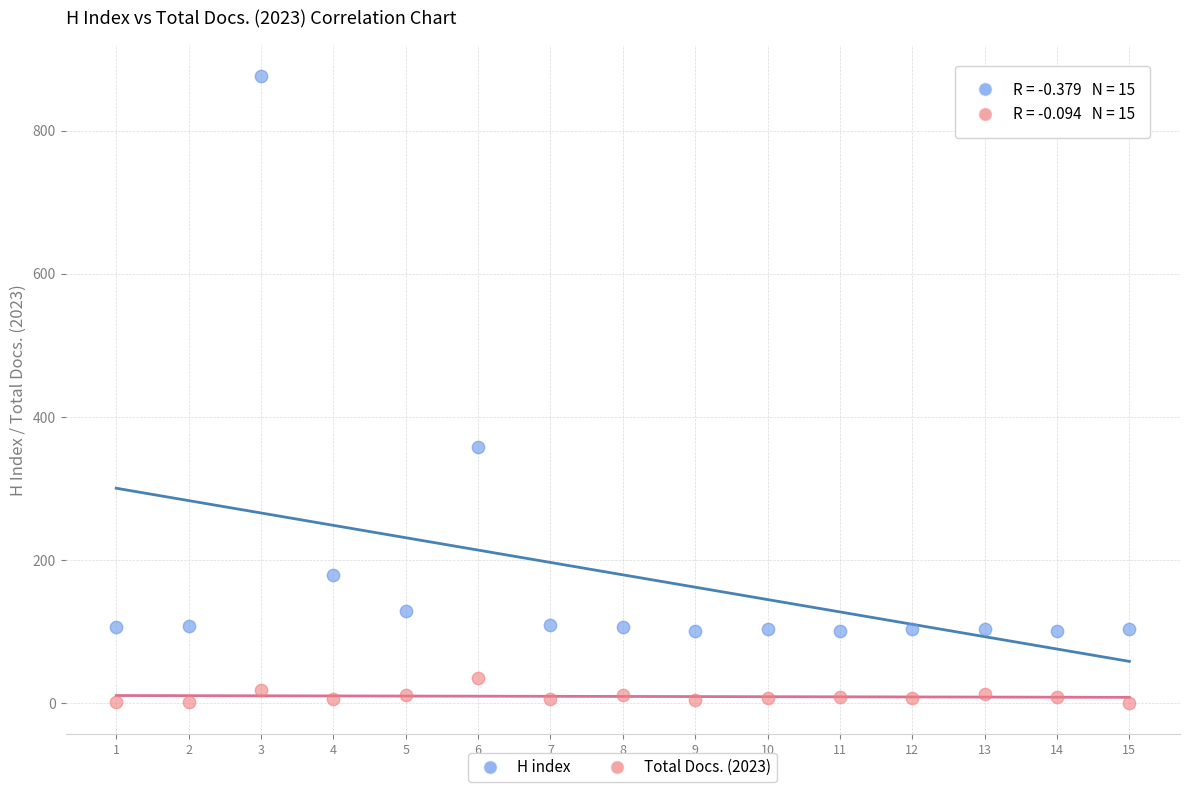

Across all data points, what is the range of X values (max minus min)?

14